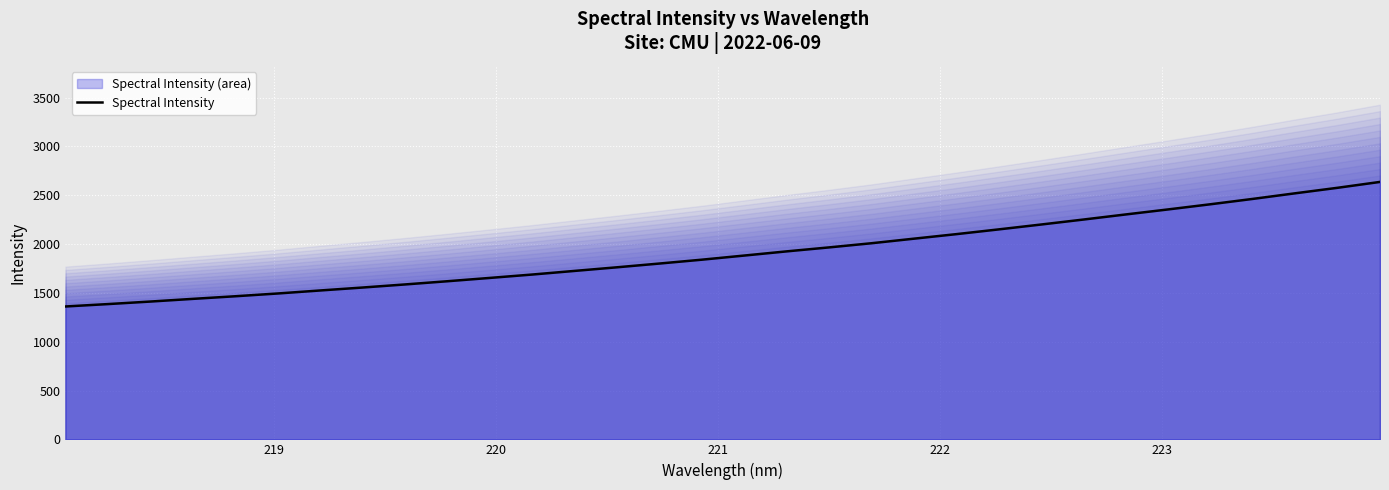

What is the difference between the maximum and minimum values?

1275.8